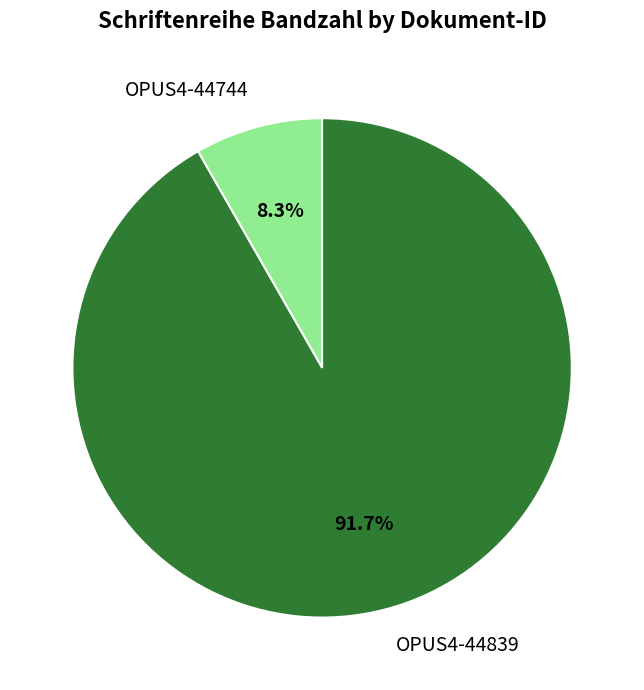

Is there any slice that represents more than half of the pie?

Yes